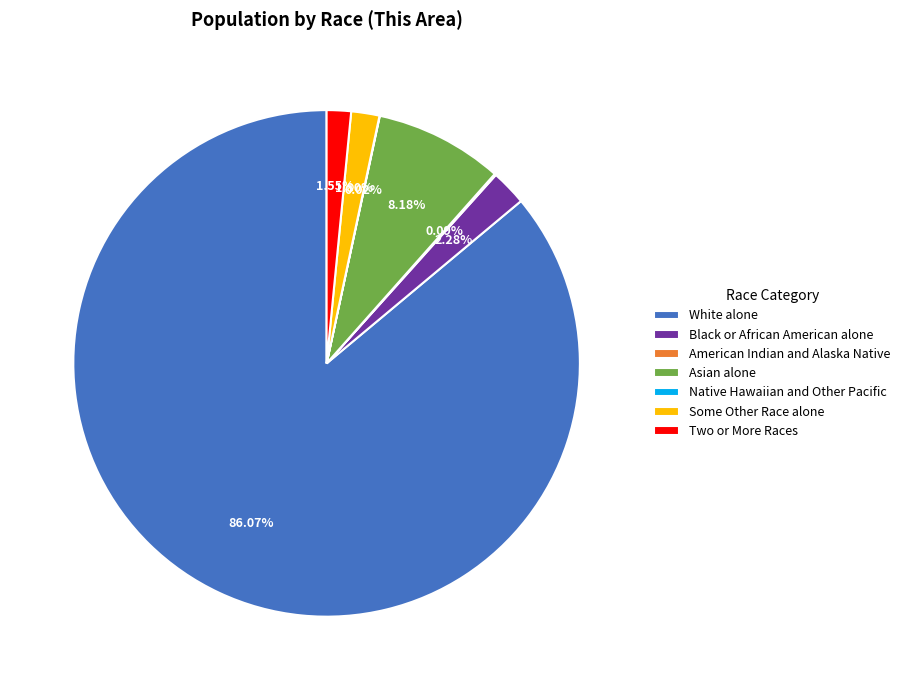

Is the sum of Asian alone and Black or African American alone greater than half?

No